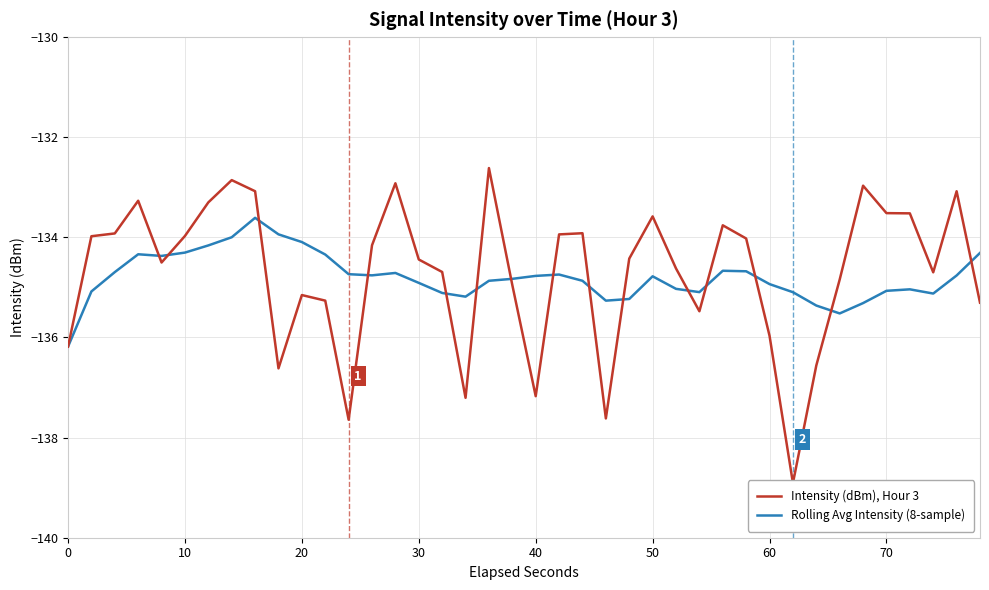

Does the chart have visible grid lines?

Yes